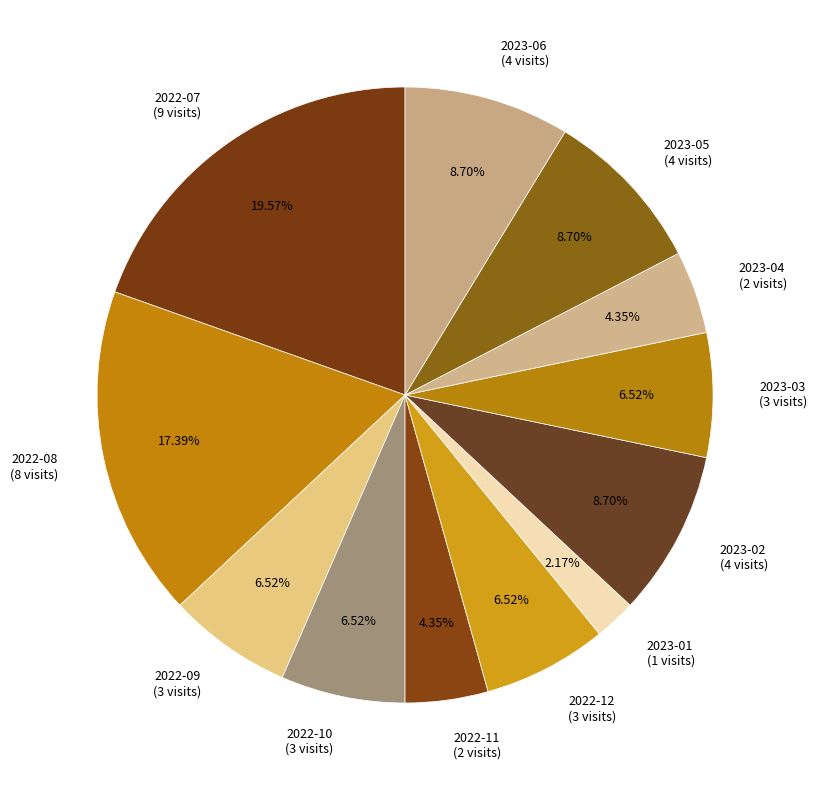

Which slice is the smallest?

2023-01